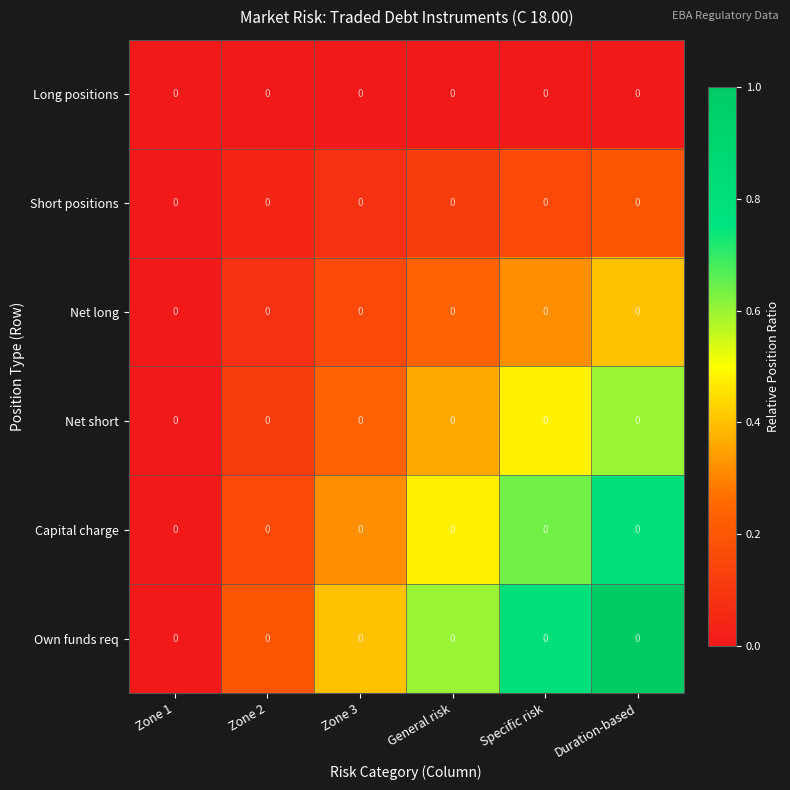

List the series in order of their peak value, highest first.

Own funds req, Capital charge, Net short, Net long, Short positions, Long positions